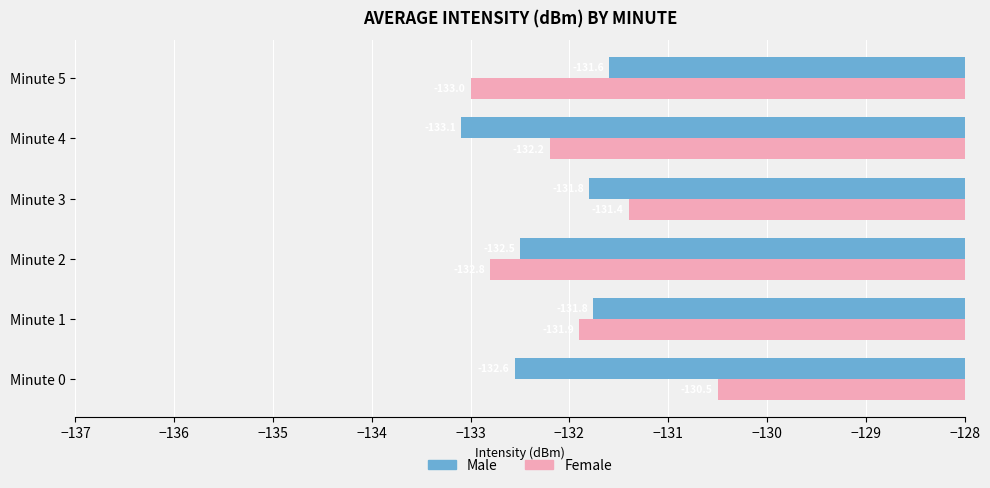

Rank the series by their average value, from highest to lowest.

Female, Male